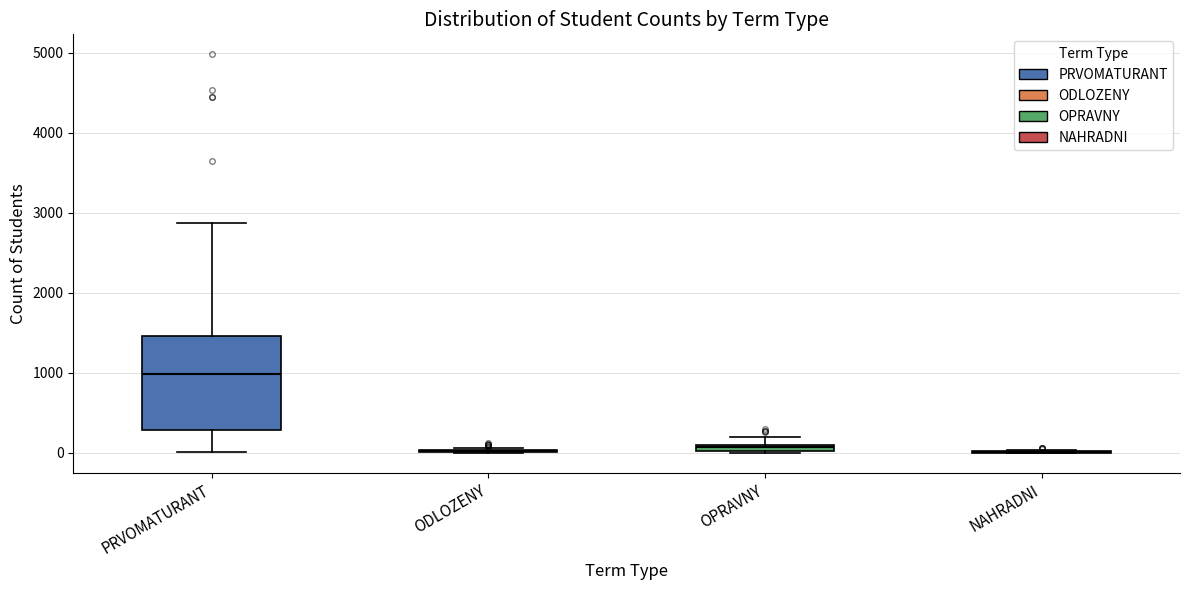

Which box is the tallest, from its lower edge to its upper edge?

PRVOMATURANT